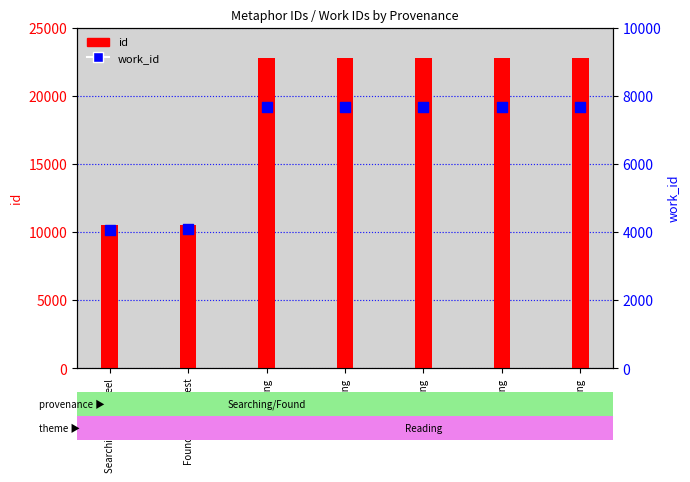

Which series has the largest total across all categories?

id